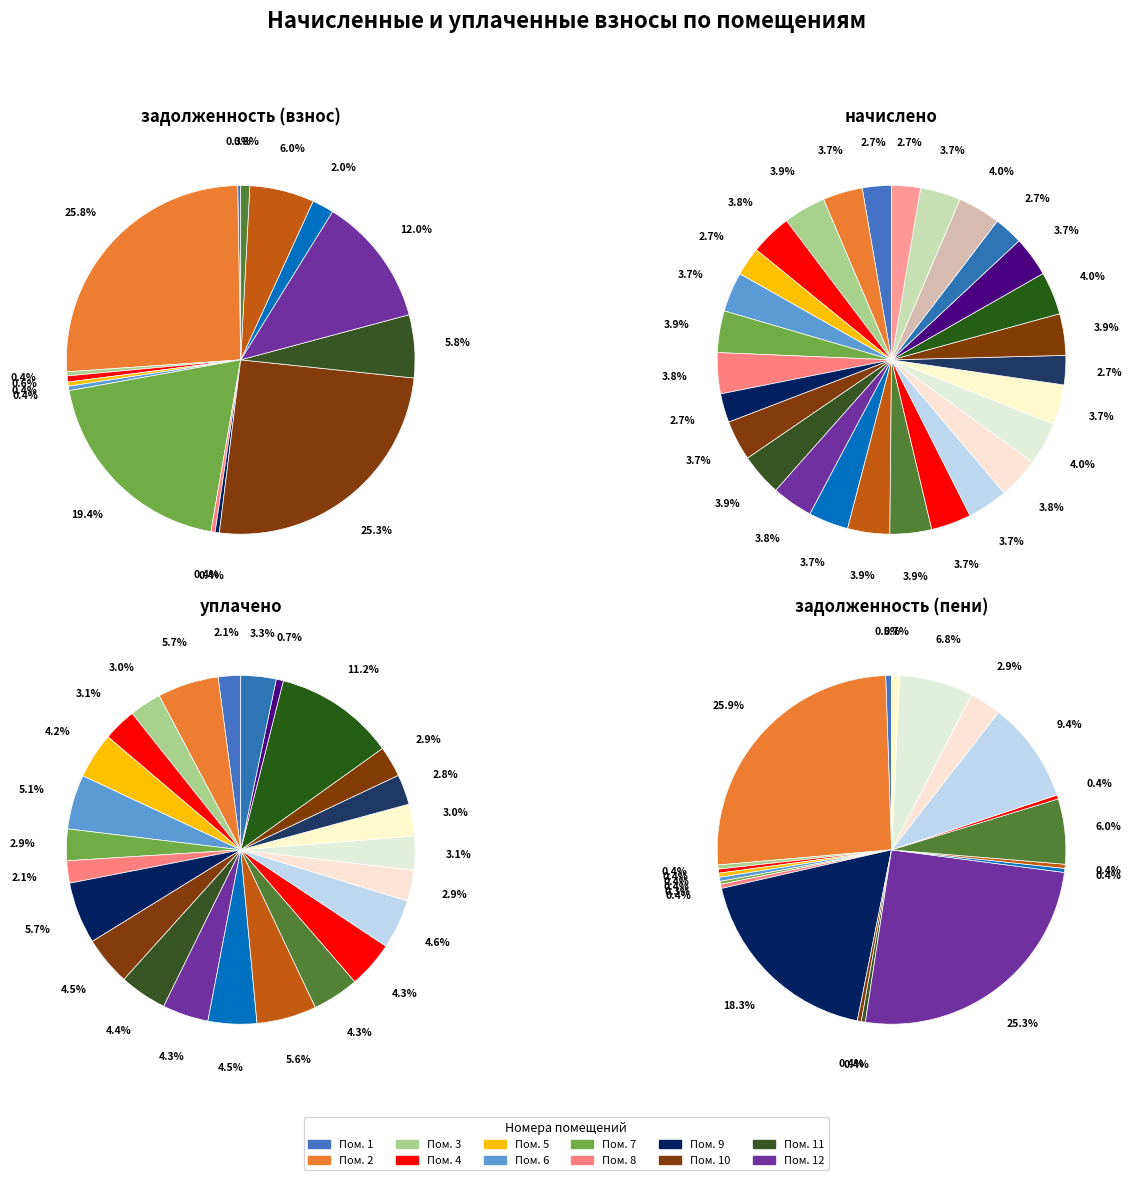

Which slice is the largest?

2